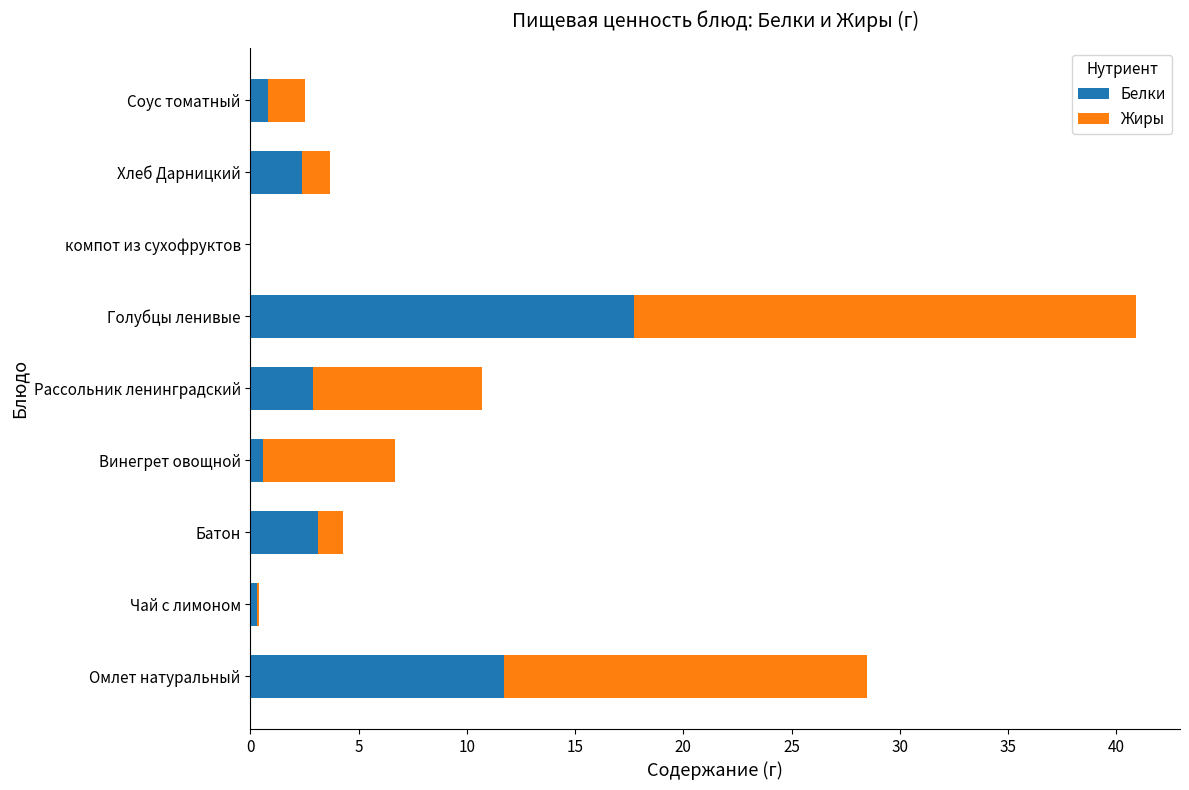

What is the sum of all Белки values?

39.5